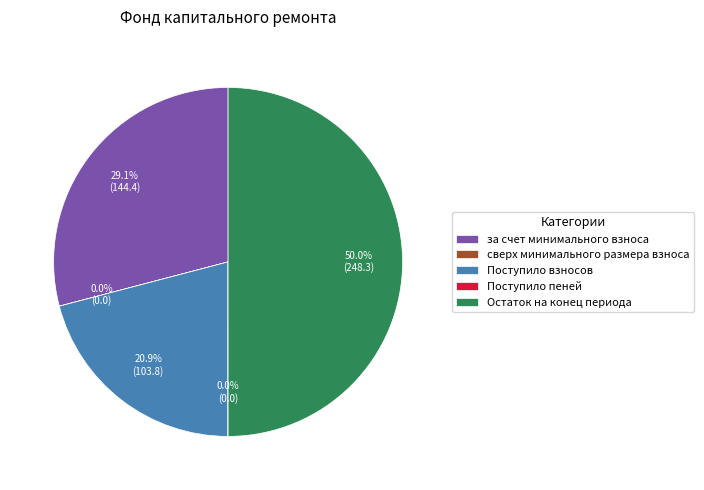

What portion of the pie excludes Поступило взносов?

79.1%